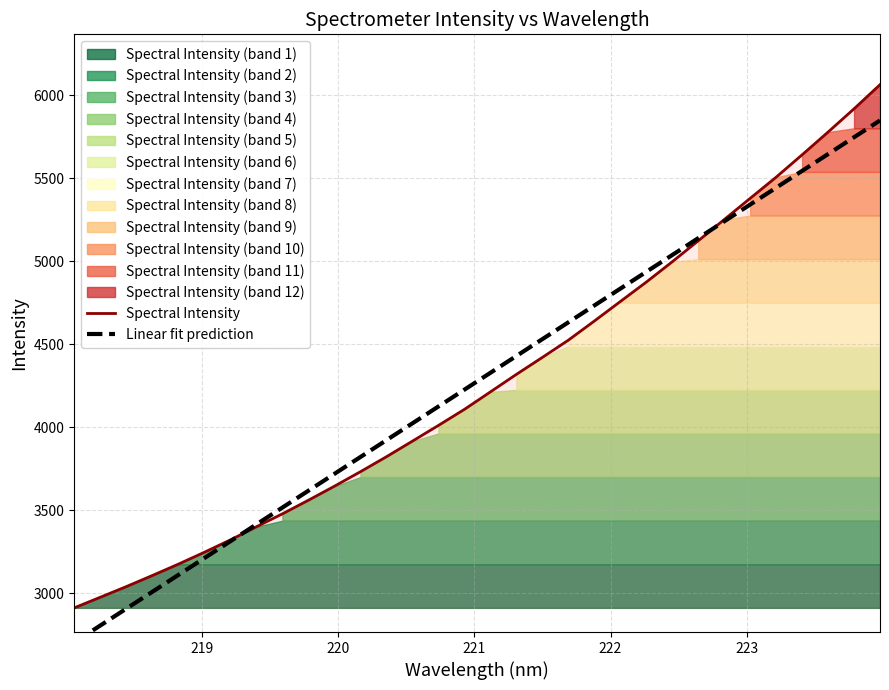

What is the minimum value for Spectral Intensity?

2912.1